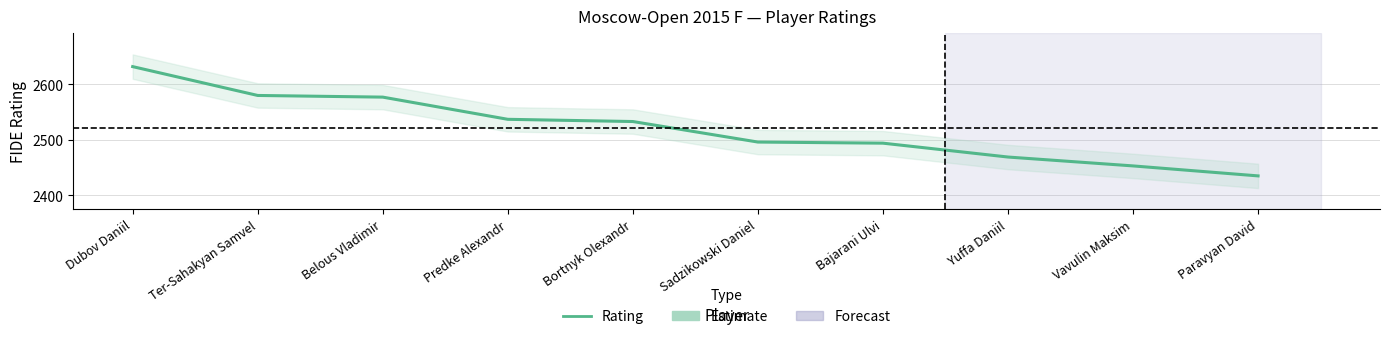

At which label is the value closest to 2533?

Bortnyk Olexandr